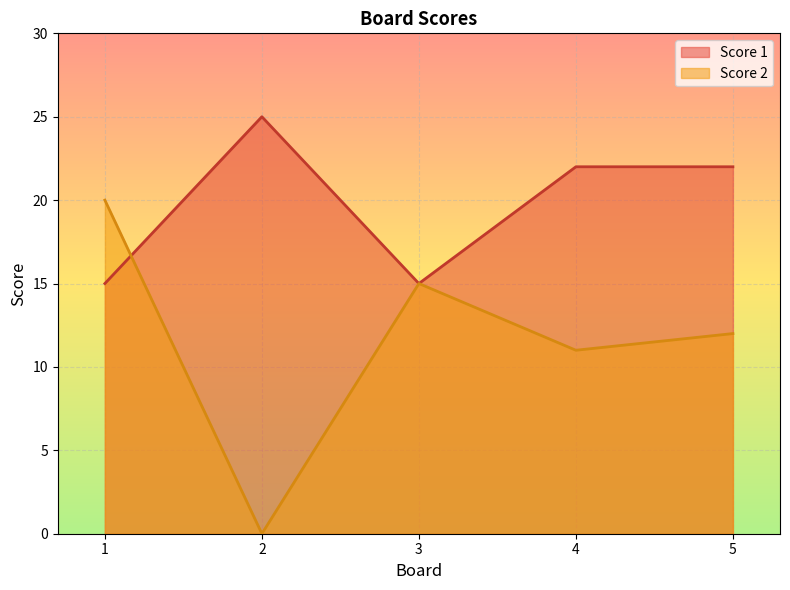

Reading left to right, extract all data points from this chart.

Score 1: 1=15	2=25	3=15	4=22	5=22
Score 2: 1=20	2=0	3=15	4=11	5=12